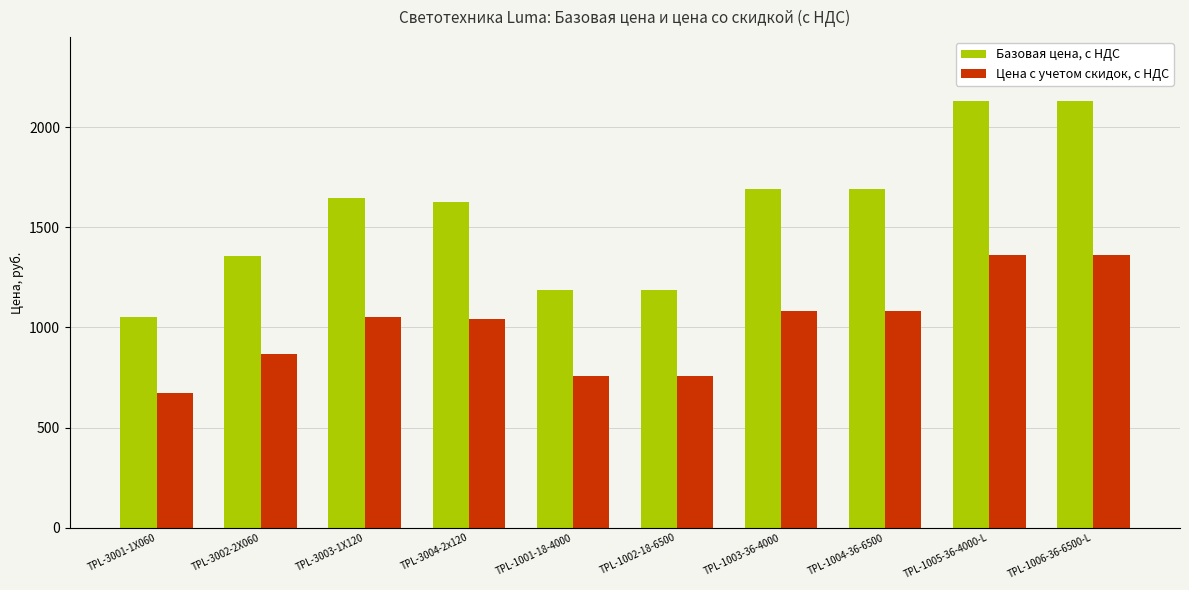

What is the total value across all series at TPL-1005-36-4000-L?

3494.3